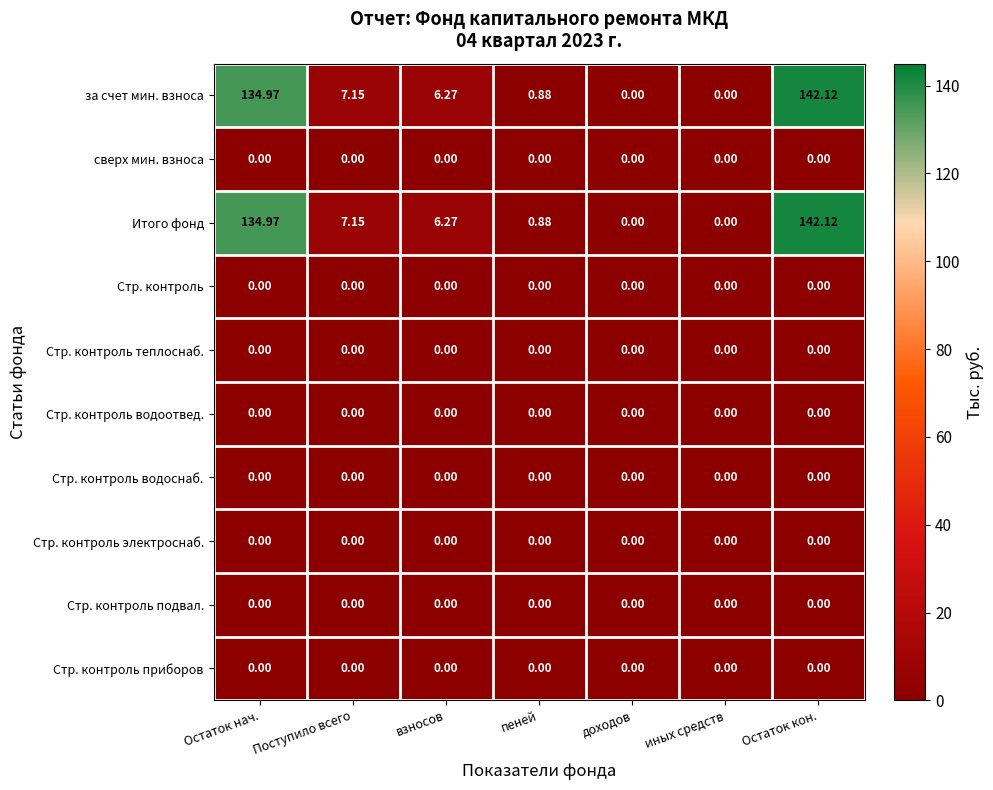

Where is за счет мин. взноса nearest to the value 71?

Поступило всего